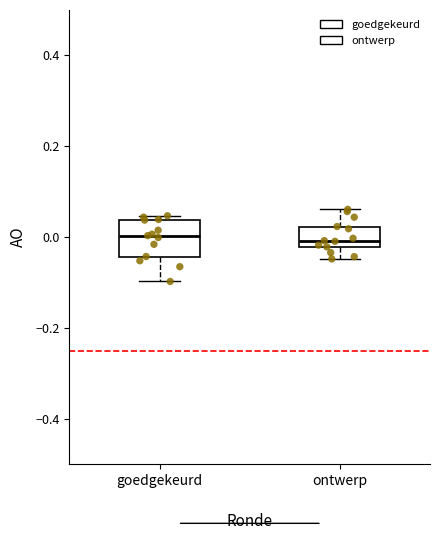

Comparing the boxes themselves (not the whiskers), which one is the tallest?

goedgekeurd